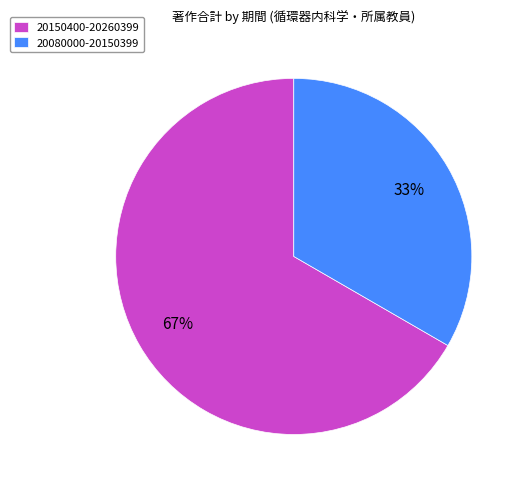

Which category accounts for the majority?

20150400-20260399